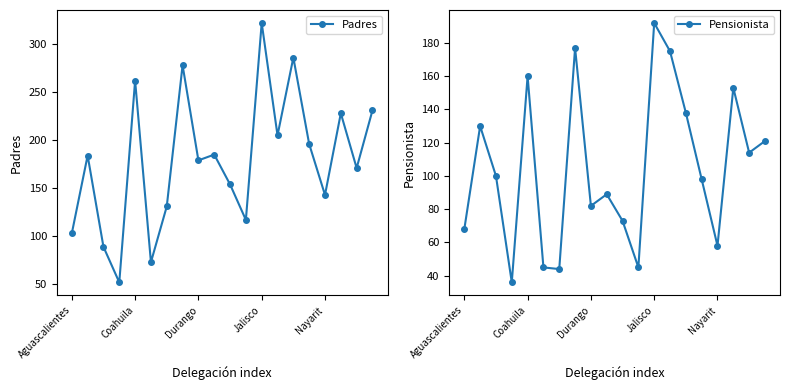

Does the chart have visible grid lines?

No